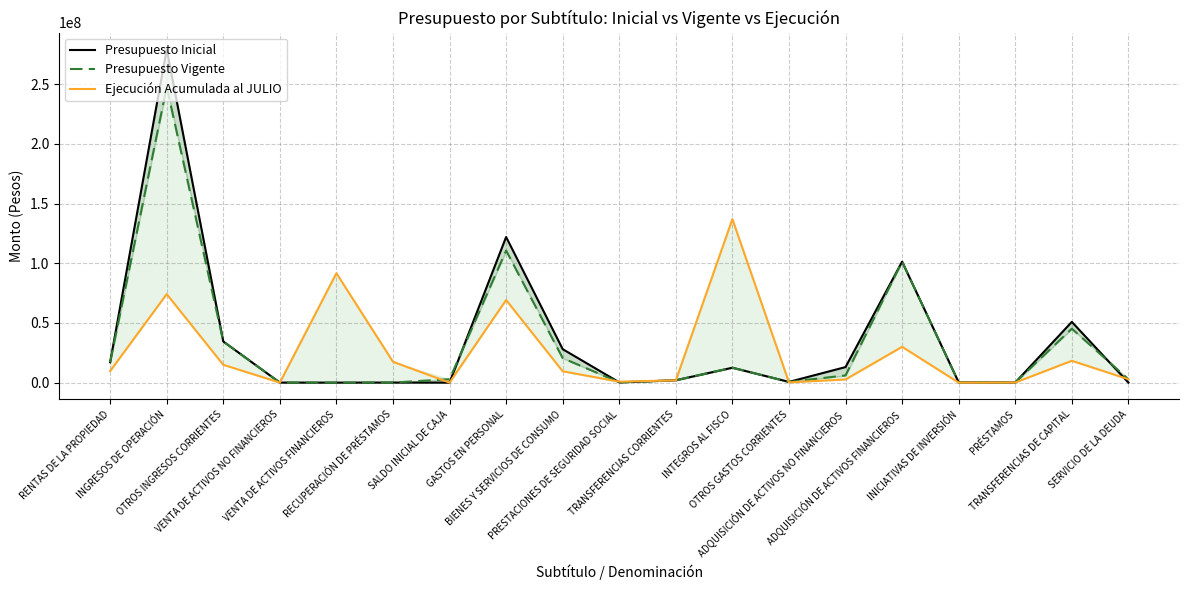

What is the value of the Presupuesto Vigente point at the 12th from the left?

12481216